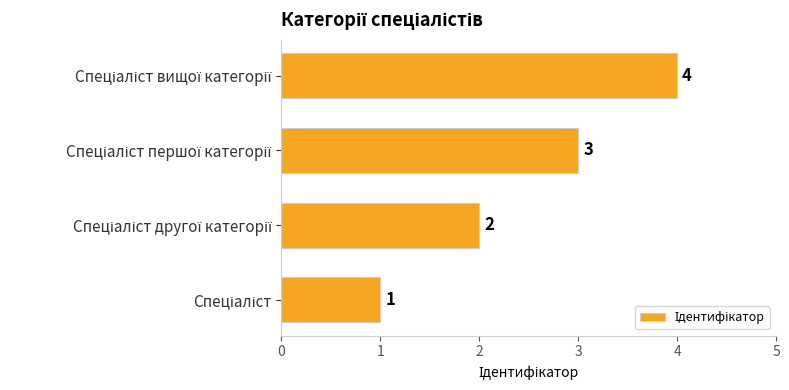

What is the sum of all values?

10